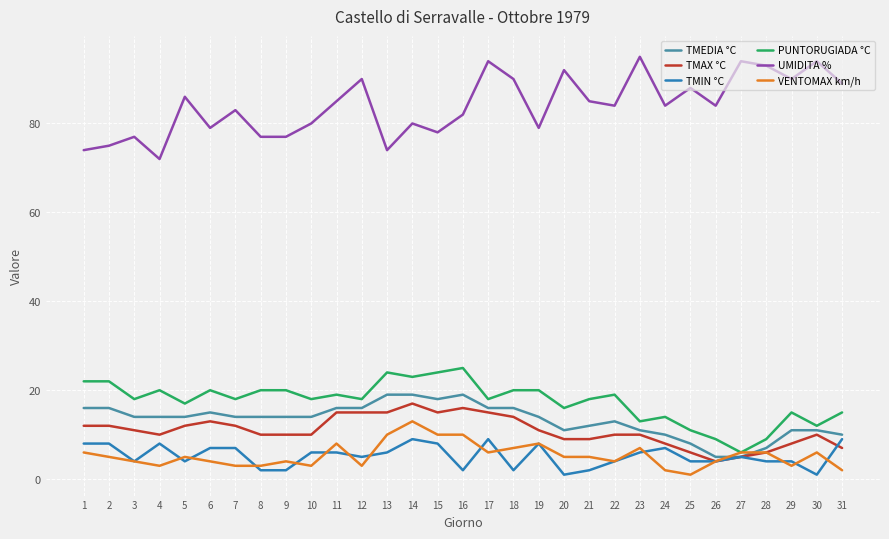

Does the chart display data point markers on the line(s)?

No